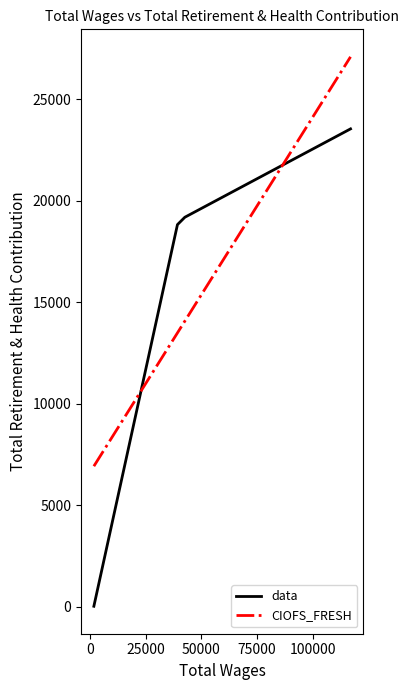

True or false: CIOFS_FRESH and data cross at least once.

True